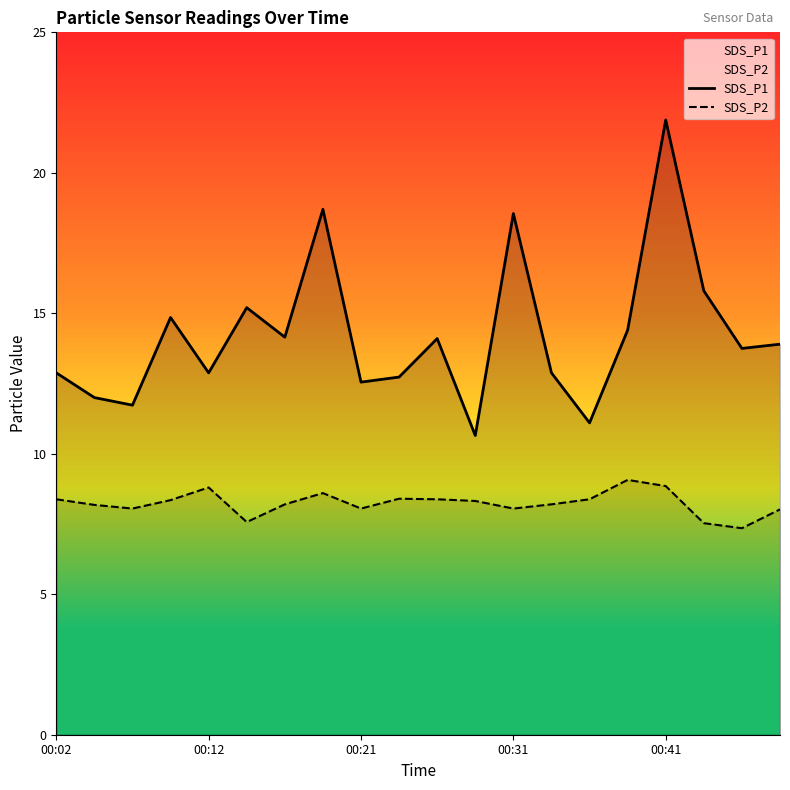

What is the value of the SDS_P1 point at the 18th from the left?

15.8